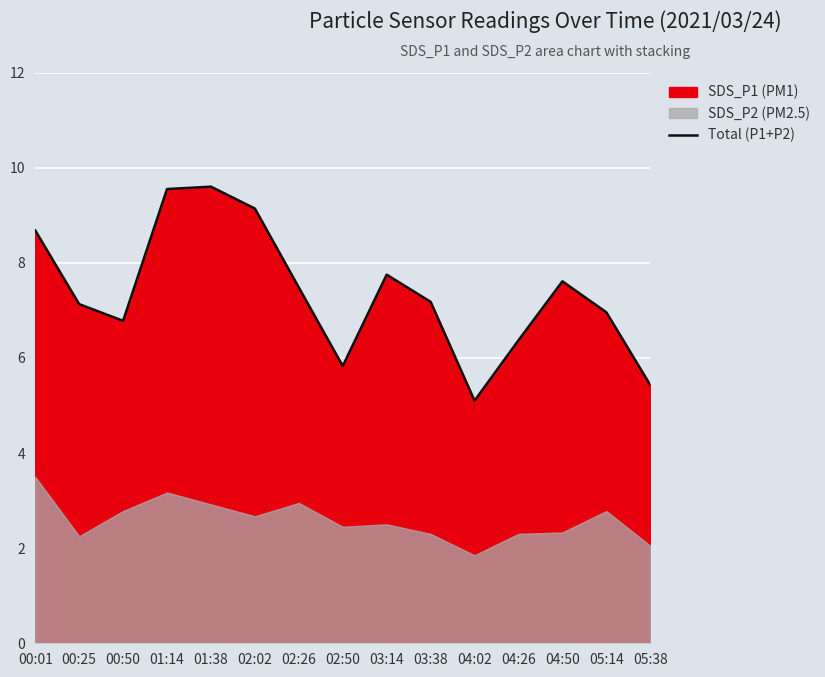

What position from the right is 00:50?

13